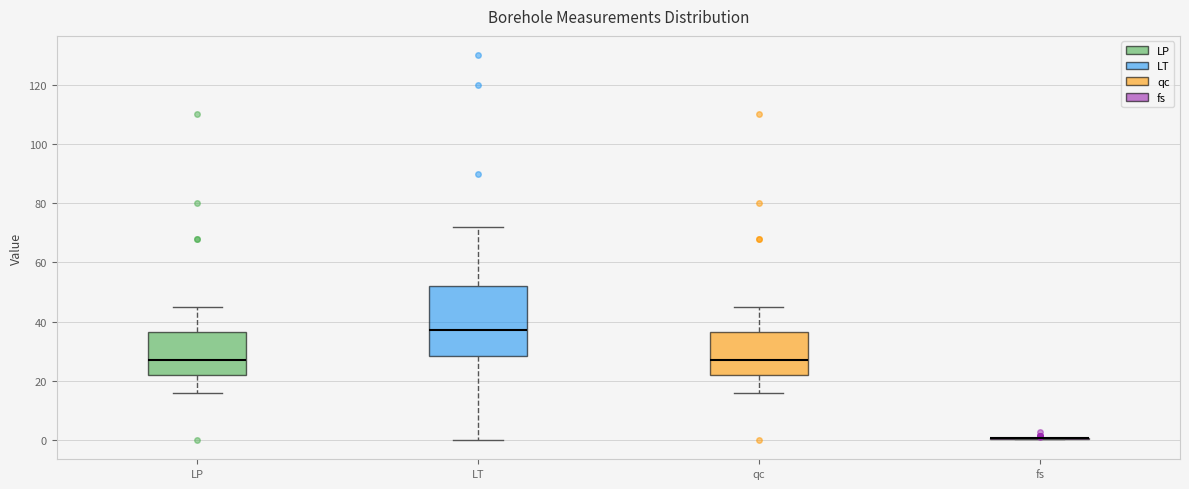

Reading left to right, transcribe this box plot: for each box, give where its median line is, the range the box spans, and where its two whiskers end, as read against the y-axis. The values are not printed on the chart, so give them approximately, as read against the axis.

LP: median 28, box 22 to 36, whiskers 16 to 46
LT: median 38, box 28 to 52, whiskers 0 to 72
qc: median 28, box 22 to 36, whiskers 16 to 46
fs: box collapsed to a line at 0, whiskers 0 to 0